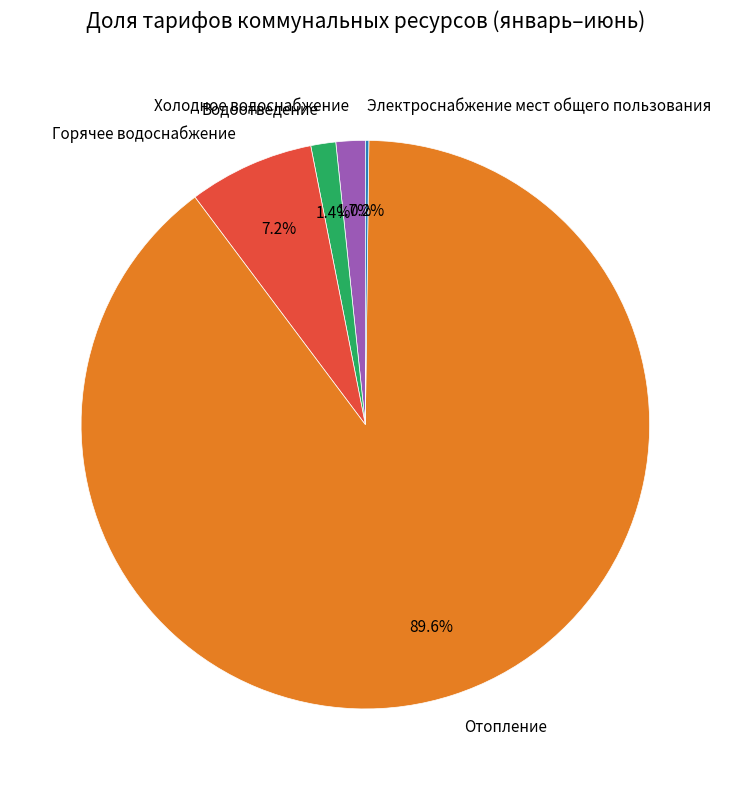

What percentage is NOT represented by Горячее водоснабжение?

92.8%